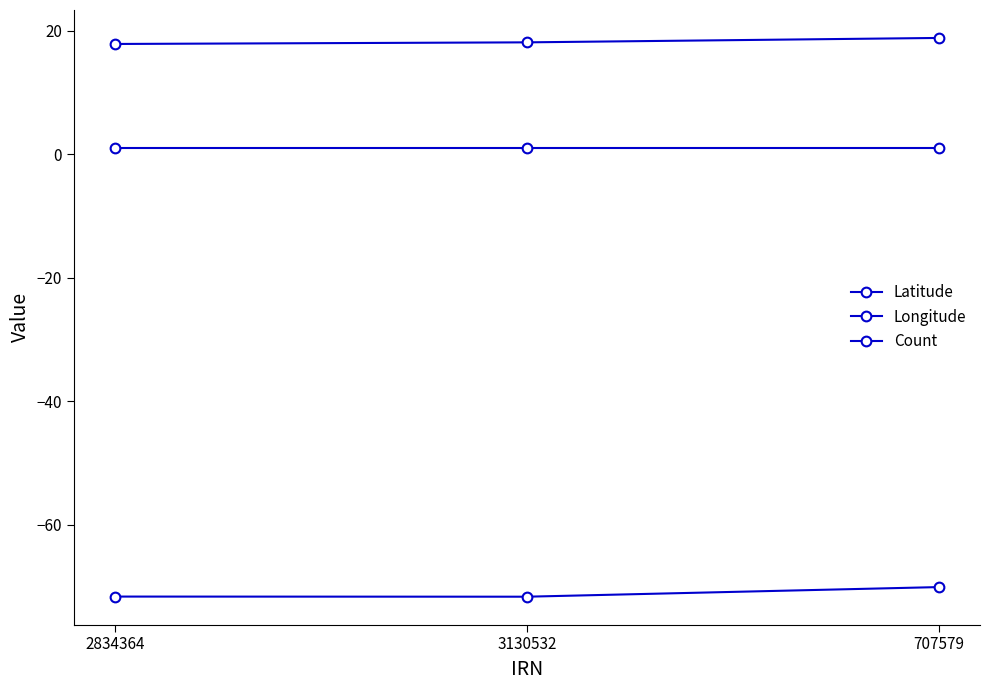

How many data points in Latitude are less than 18?

1